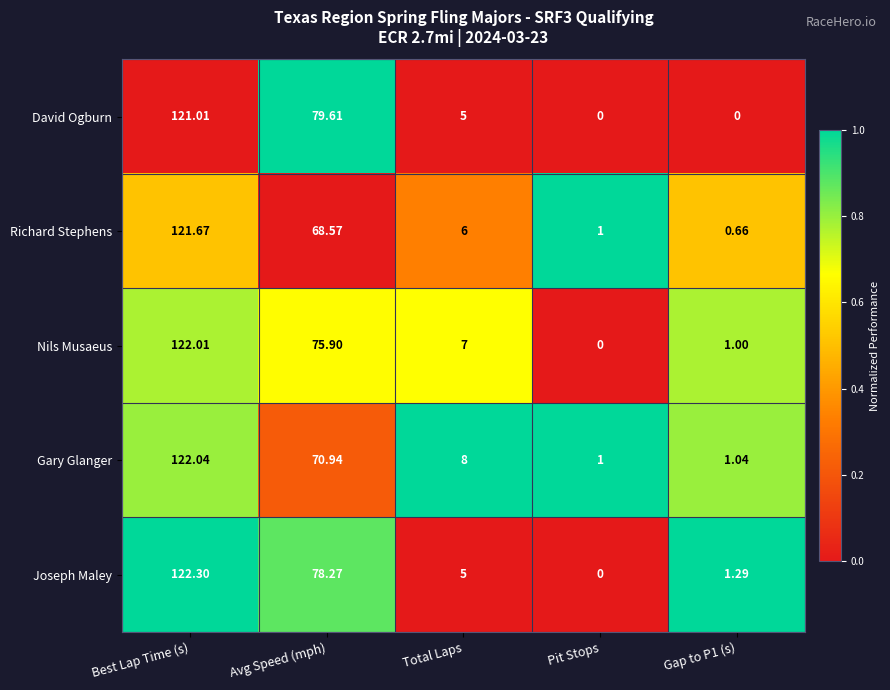

List the series in order of their peak value, highest first.

Joseph Maley, Gary Glanger, Nils Musaeus, Richard Stephens, David Ogburn